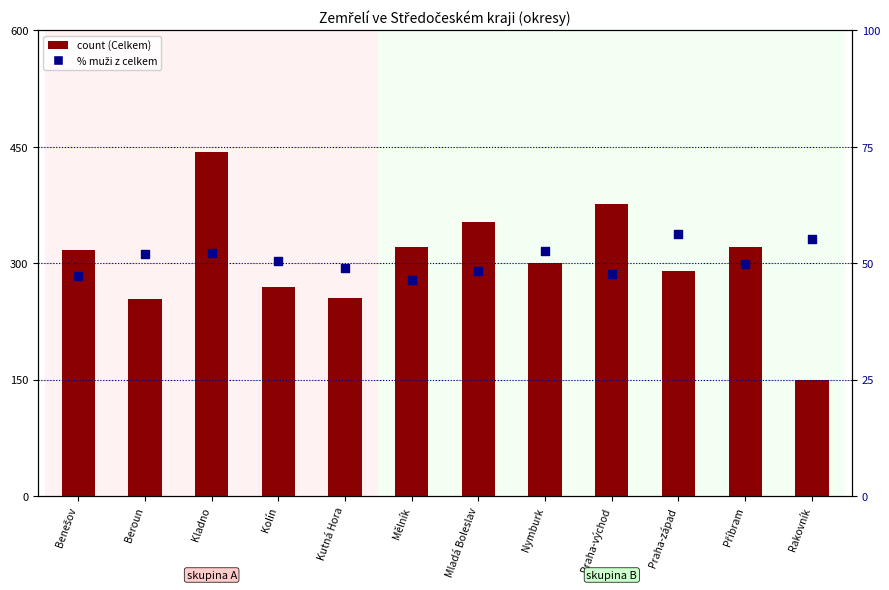

What is the total value across all series at Beroun?

306.0